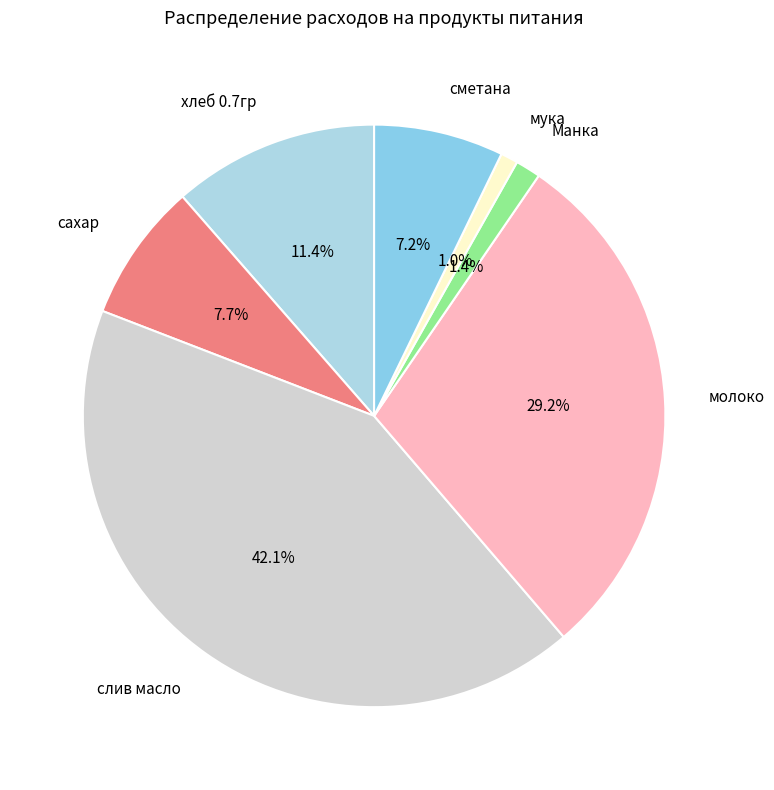

What percentage is the слив масло slice, to the nearest percent?

42%